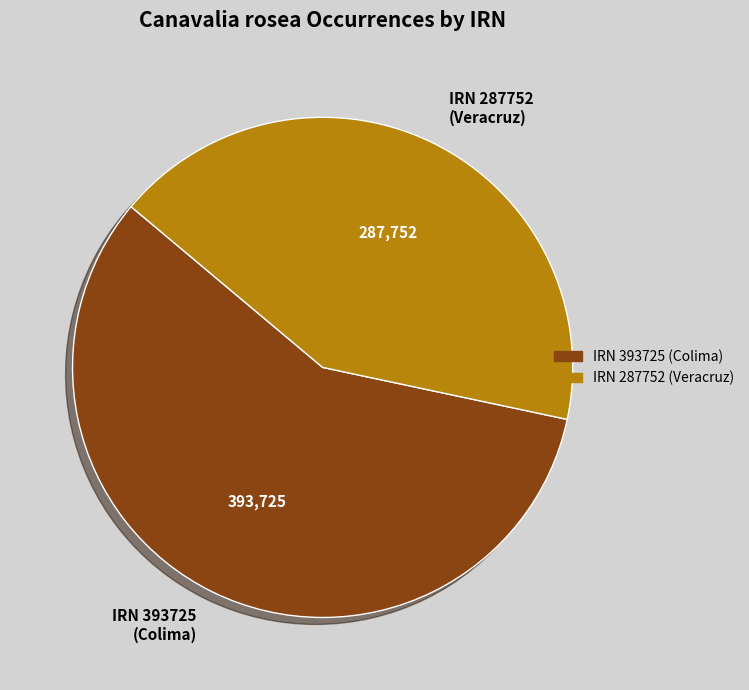

What is the majority slice?

IRN 393725 (Colima)